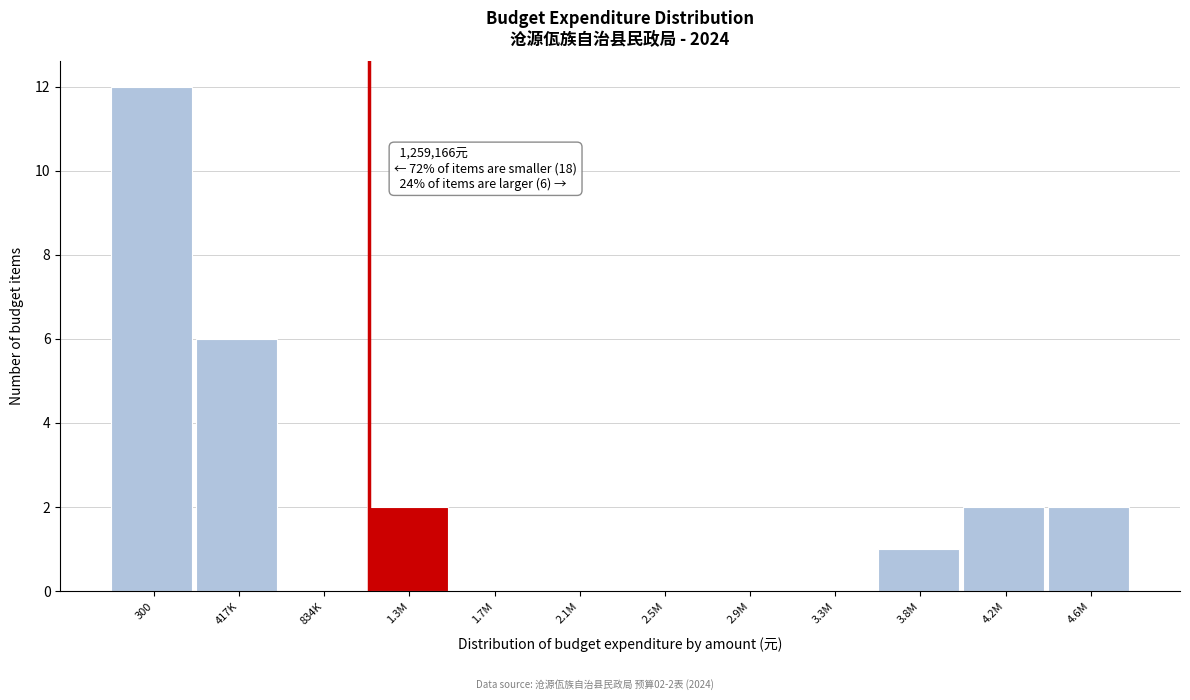

Reading right to left, transcribe all the data shown in this chart.

4.6M=2	4.2M=2	3.8M=1	3.3M=0	2.9M=0	2.5M=0	2.1M=0	1.7M=0	1.3M=2	834K=0	417K=6	300=12